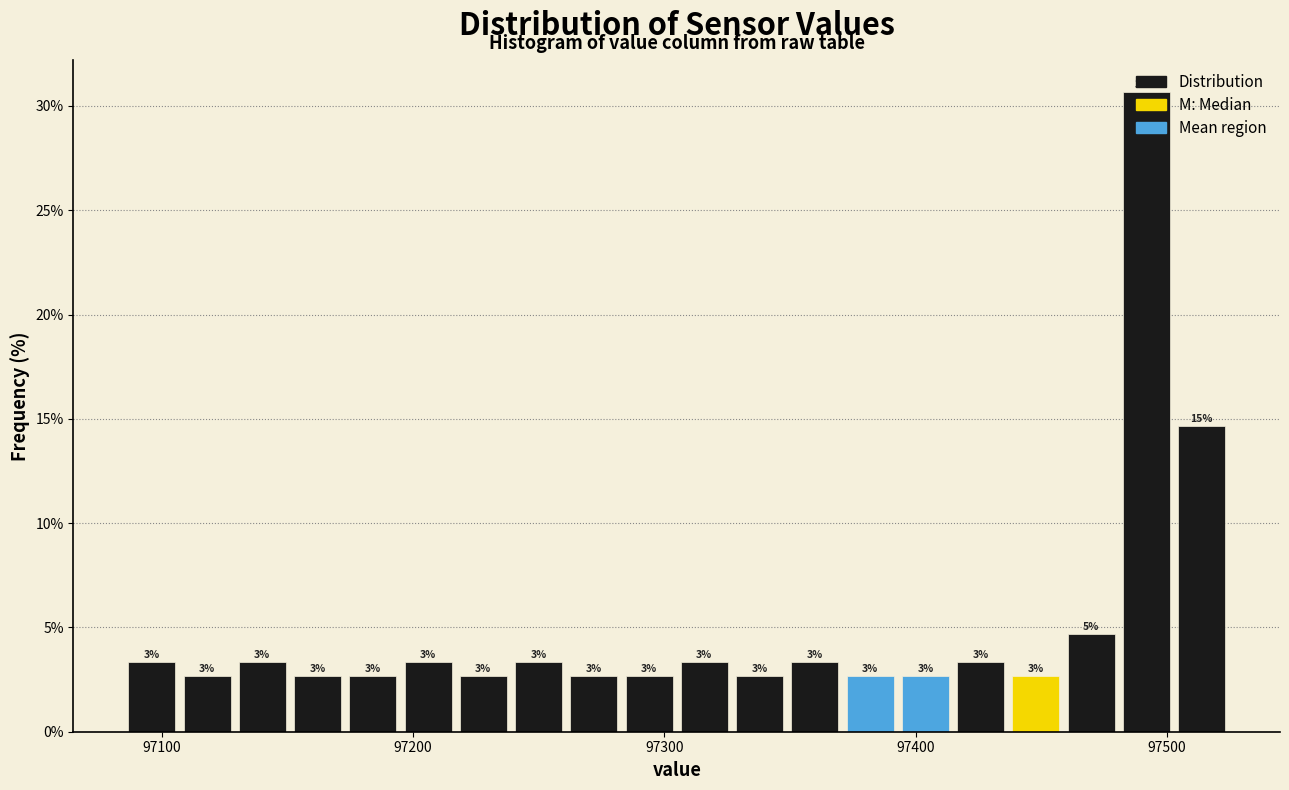

Read against the x-axis, roughly where is the centre of the tallest bar?

97490